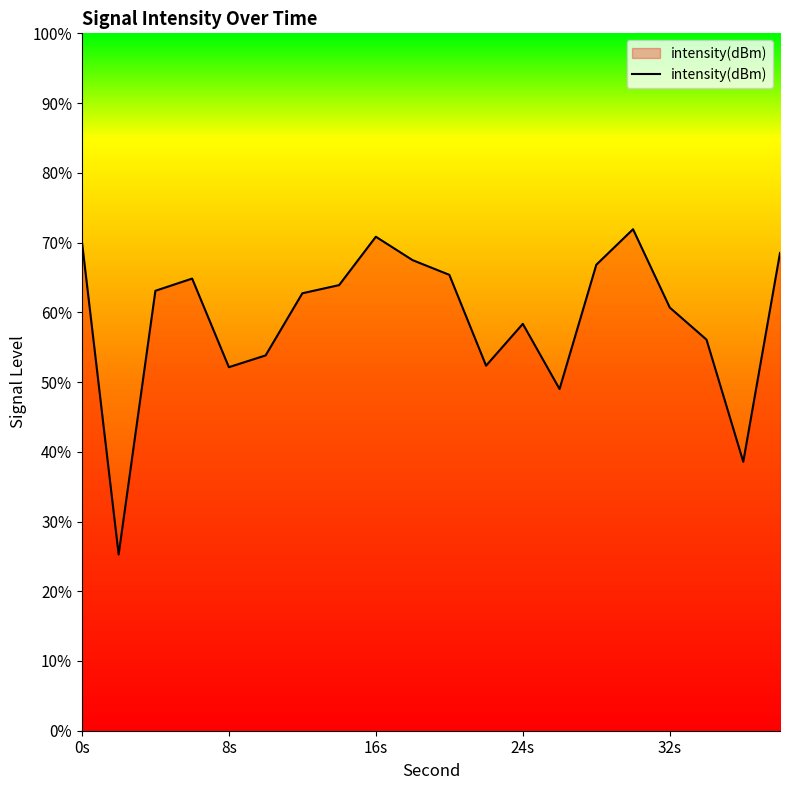

How many distinct data groups are displayed?

1